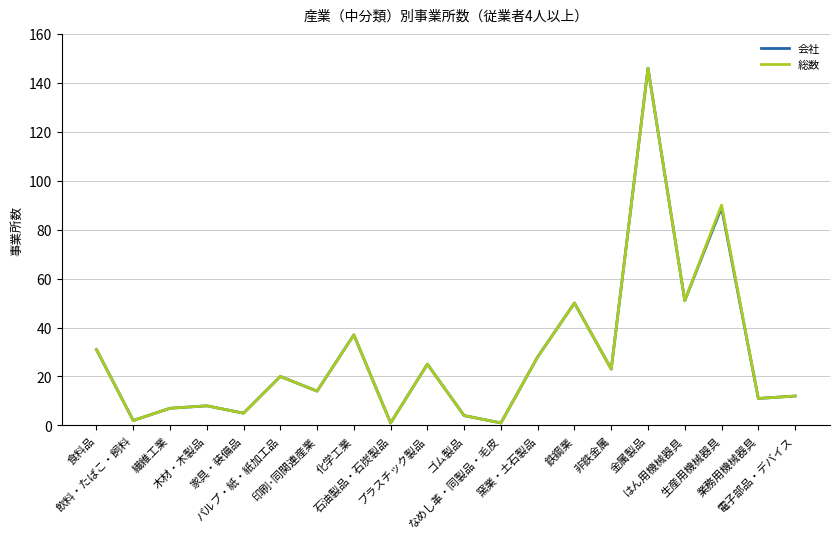

What is the maximum value for 総数?

146